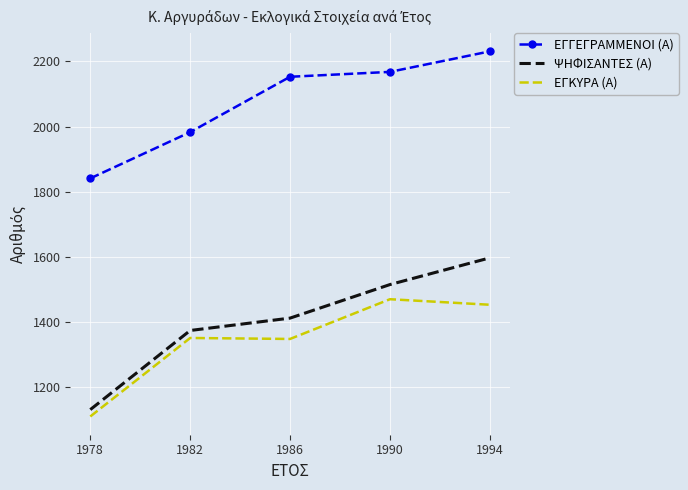

Which series changed the most between 1982 and 1986?

ΕΓΓΕΓΡΑΜΜΕΝΟΙ (Α)